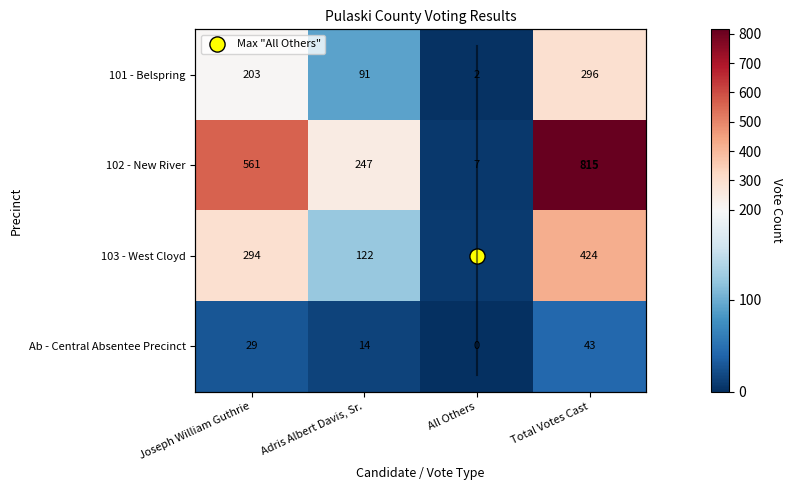

What is the difference between the highest and lowest values at Total Votes Cast?

772